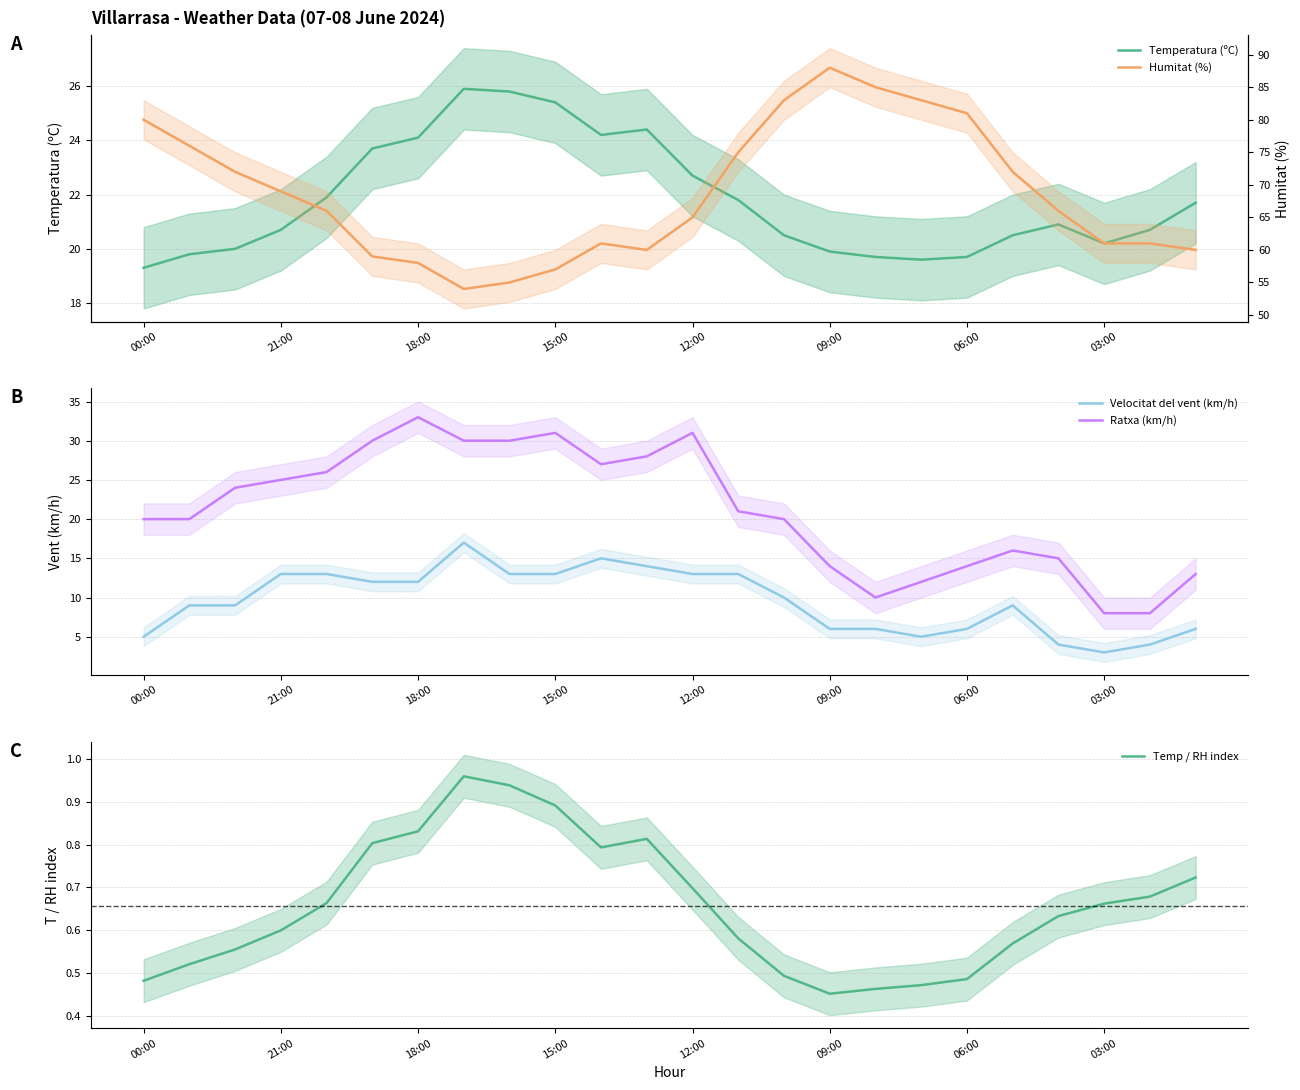

What is the value of the Ratxa (km/h) point at the 11th from the left?

27.0